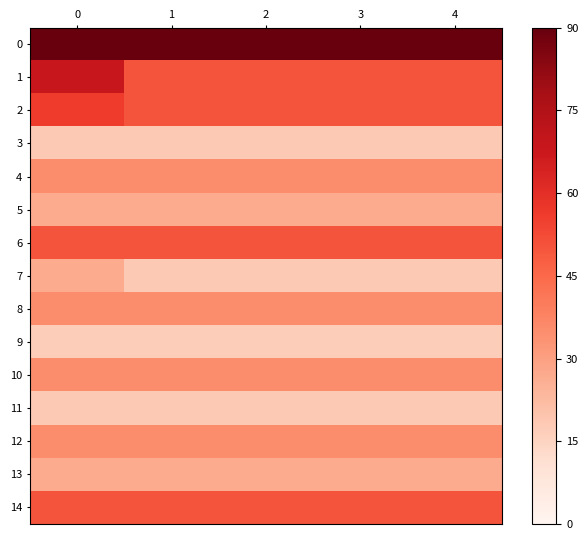

Reading right to left, list all the values displayed in this chart.

0: 4=90	3=90	2=90	1=90	0=90
1: 4=50	3=50	2=50	1=50	0=68
2: 4=50	3=50	2=50	1=50	0=56
3: 4=18	3=18	2=18	1=18	0=18
4: 4=35	3=35	2=35	1=35	0=35
5: 4=27	3=27	2=27	1=27	0=27
6: 4=50	3=50	2=50	1=50	0=50
7: 4=18	3=18	2=18	1=18	0=27
8: 4=35	3=35	2=35	1=35	0=35
9: 4=17	3=17	2=17	1=17	0=17
10: 4=35	3=35	2=35	1=35	0=35
11: 4=18	3=18	2=18	1=18	0=18
12: 4=35	3=35	2=35	1=35	0=35
13: 4=27	3=27	2=27	1=27	0=27
14: 4=50	3=50	2=50	1=50	0=50